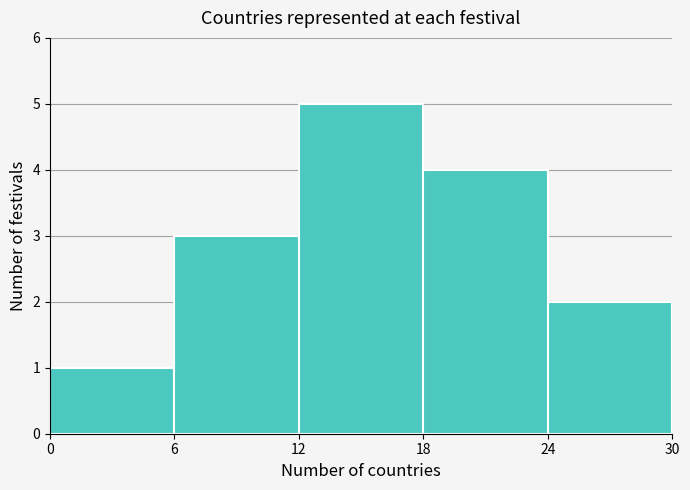

Reading left to right, list every bar in this chart as the range it spans on the x-axis followed by its height. The values are not printed on the chart, so give them approximately, as read against the axis.

0 to 6: 1
6 to 12: 3
12 to 18: 5
18 to 24: 4
24 to 30: 2